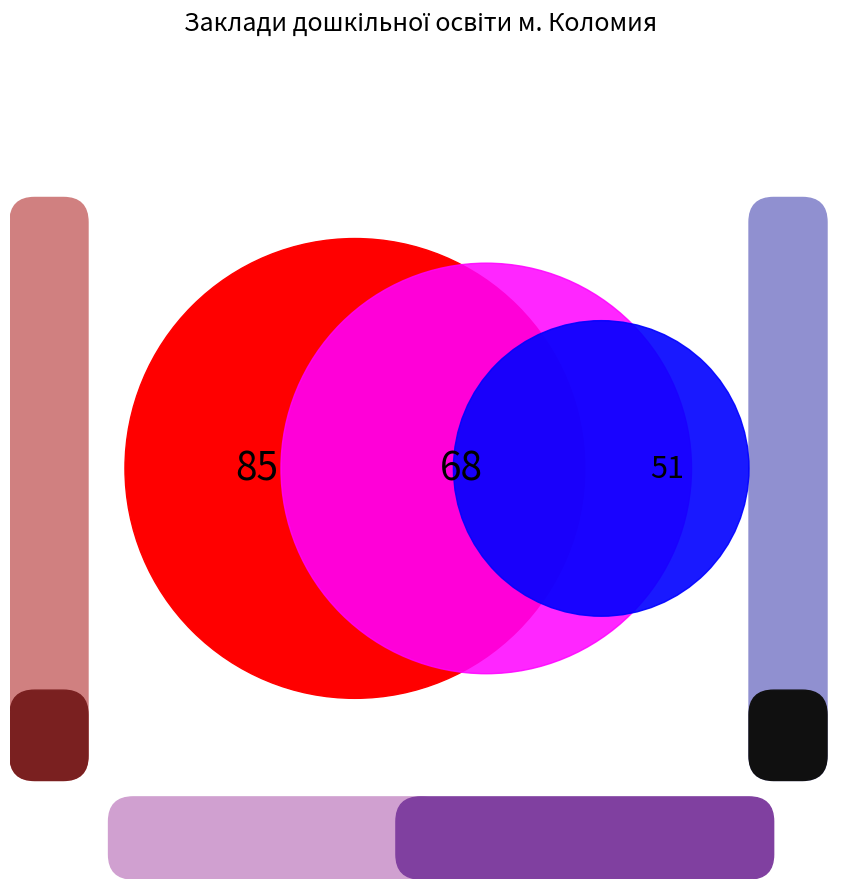

Is ЗДО №9 Веселка the majority of the pie?

No